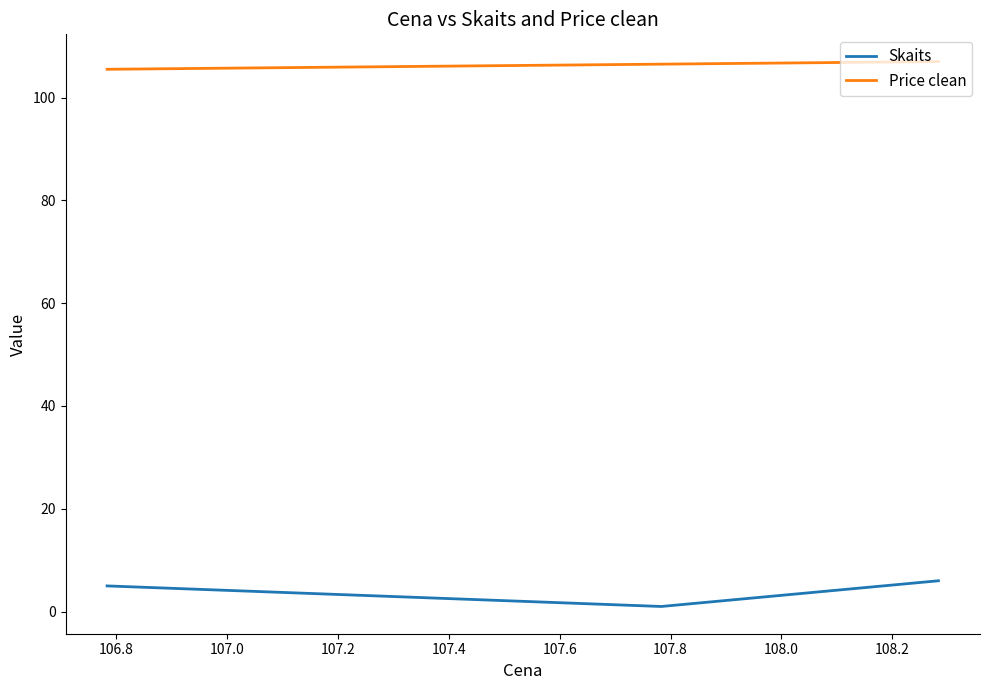

List the series in order of their peak value, highest first.

Price clean, Skaits